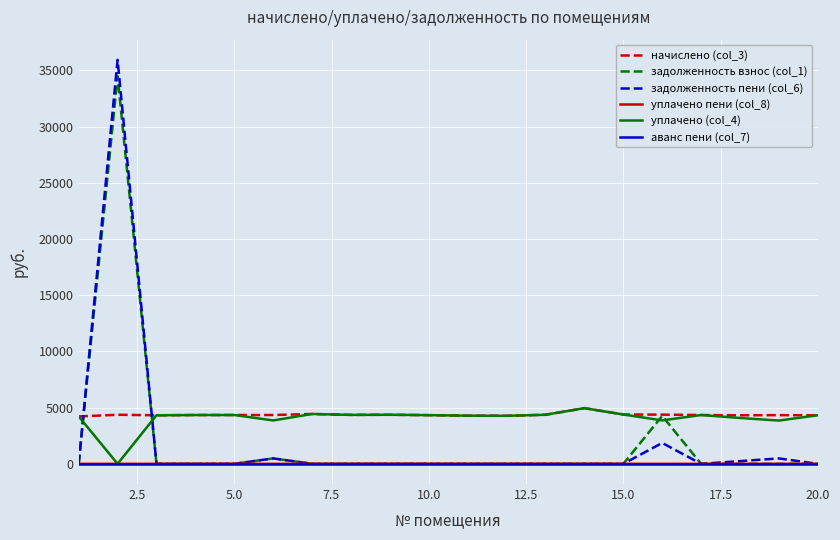

True or false: начислено (col_3) and аванс пени (col_7) intersect in this chart.

False